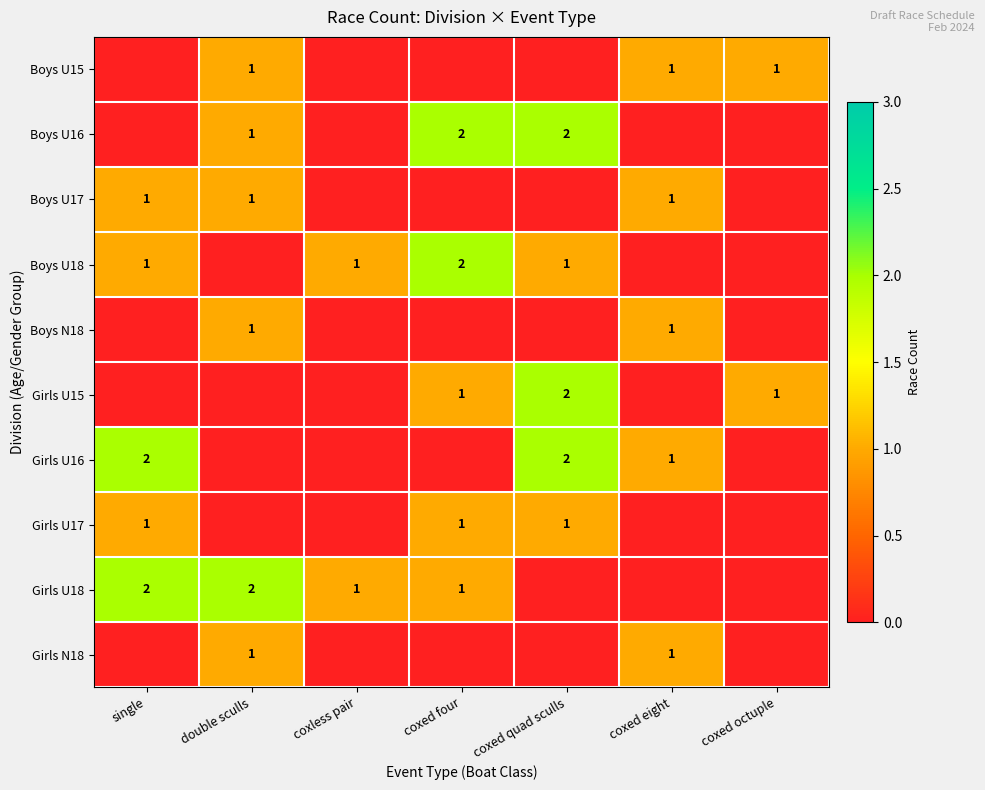

True or false: Boys U18 has a value of 1 at coxed quad sculls.

True